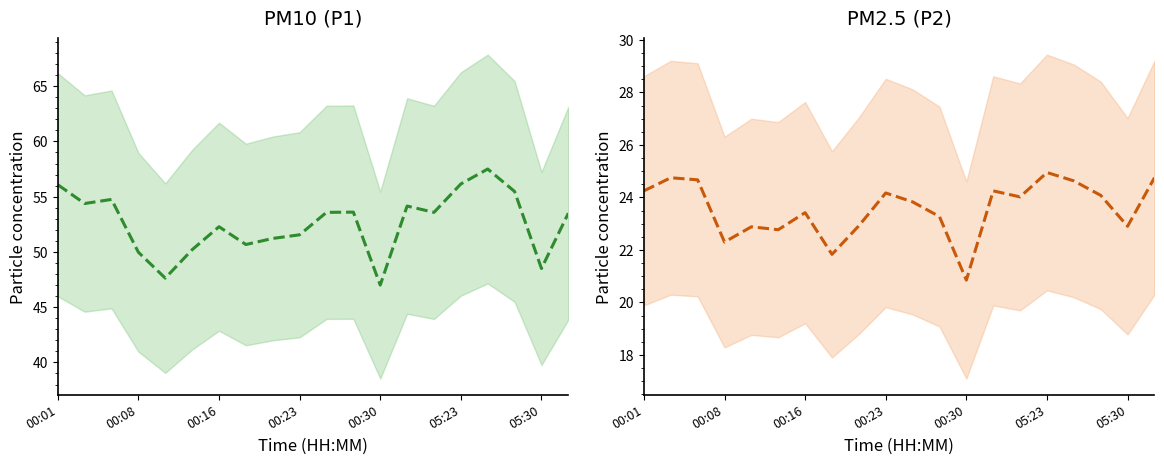

Which series has the largest total across all categories?

PM10 (P1)